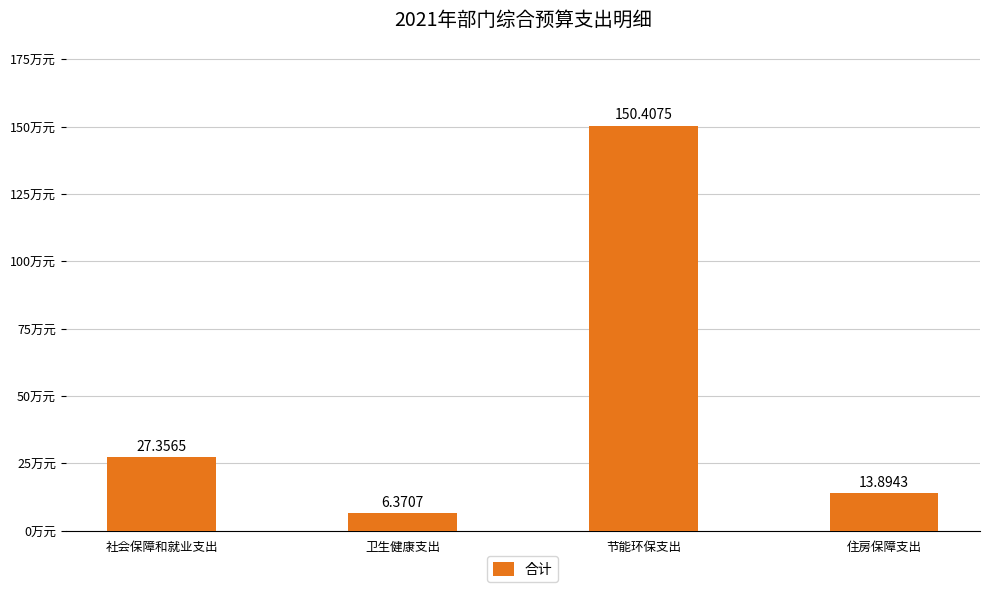

What is the average value?

49.5